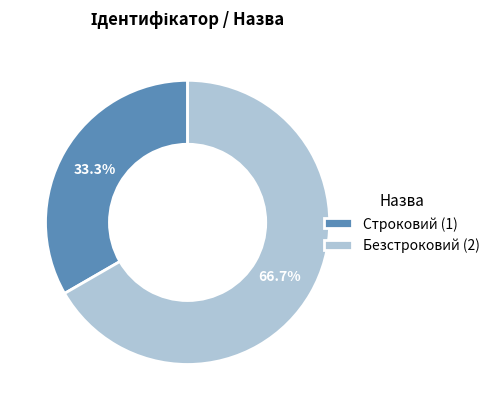

Does Строковий represent more than half of the total?

No